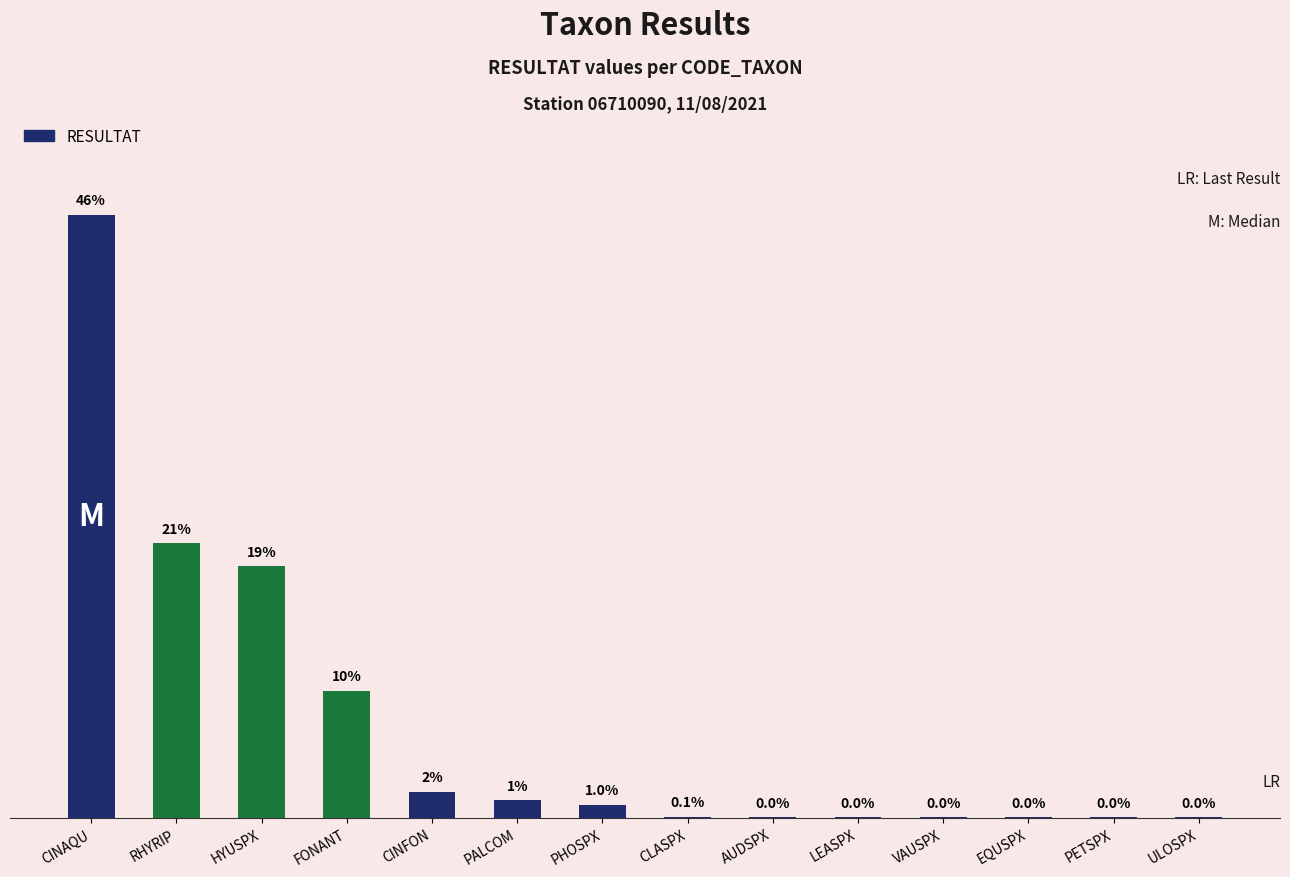

What is the label of the 9th bar from the right?

PALCOM